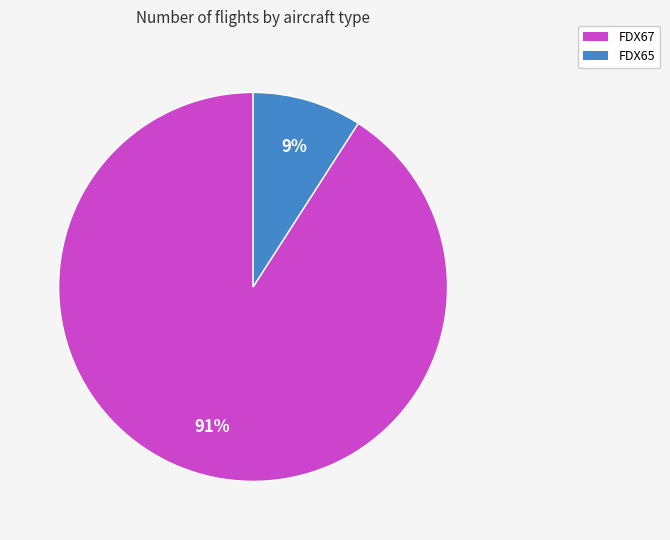

Count the number of slices in the pie.

2